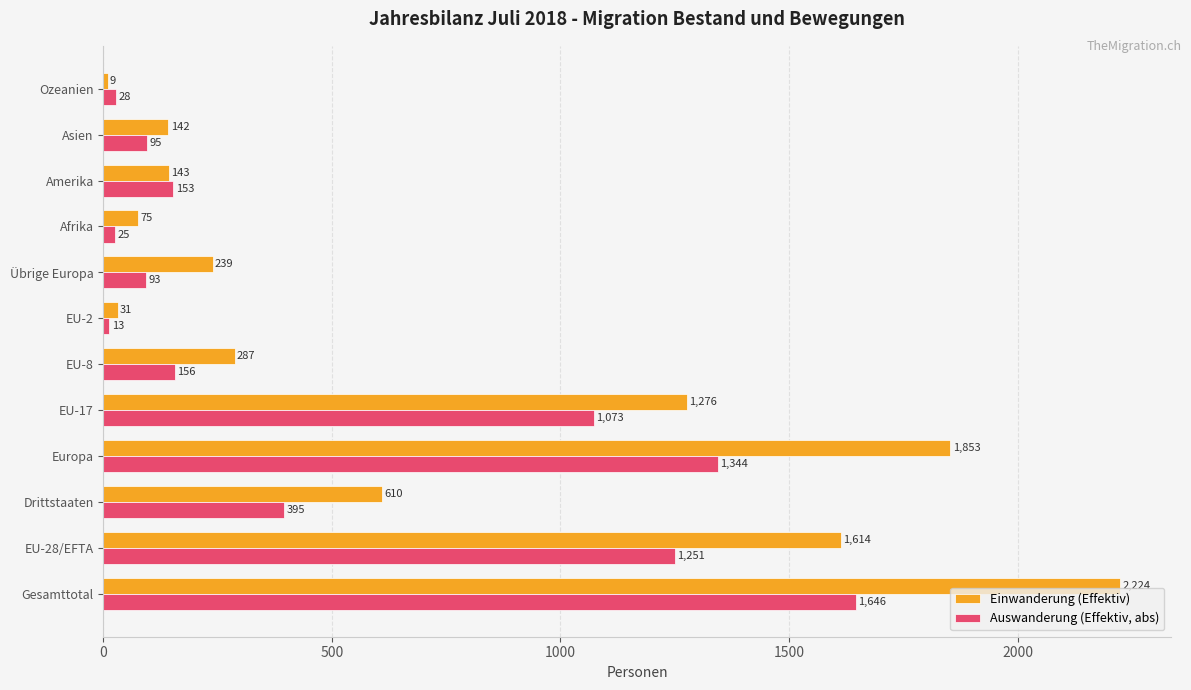

Between EU-17 and Amerika, which series saw the biggest shift?

Einwanderung (Effektiv)